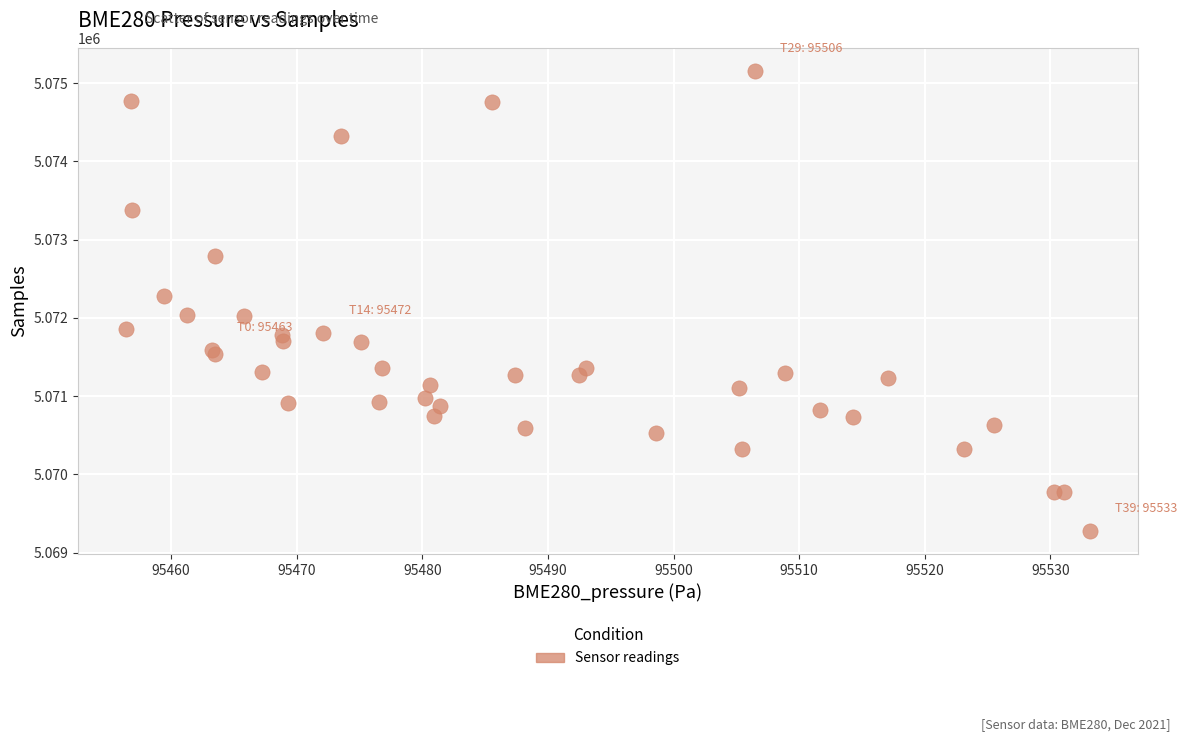

What Y value in the scatter plot is closest to 5072215?

5072280